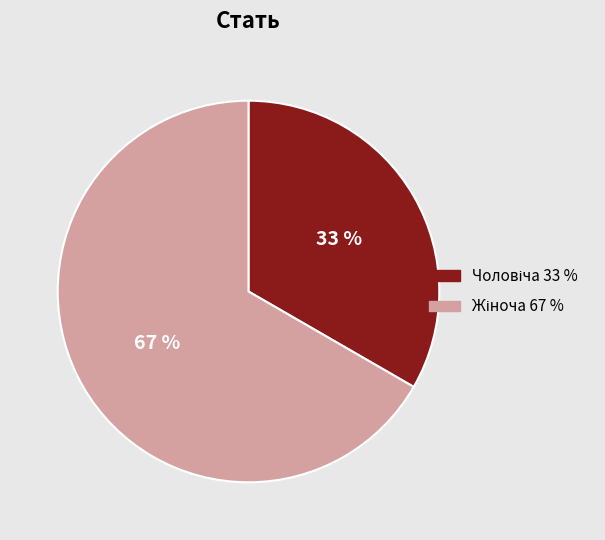

To the nearest percent, what is the average slice percentage?

50%